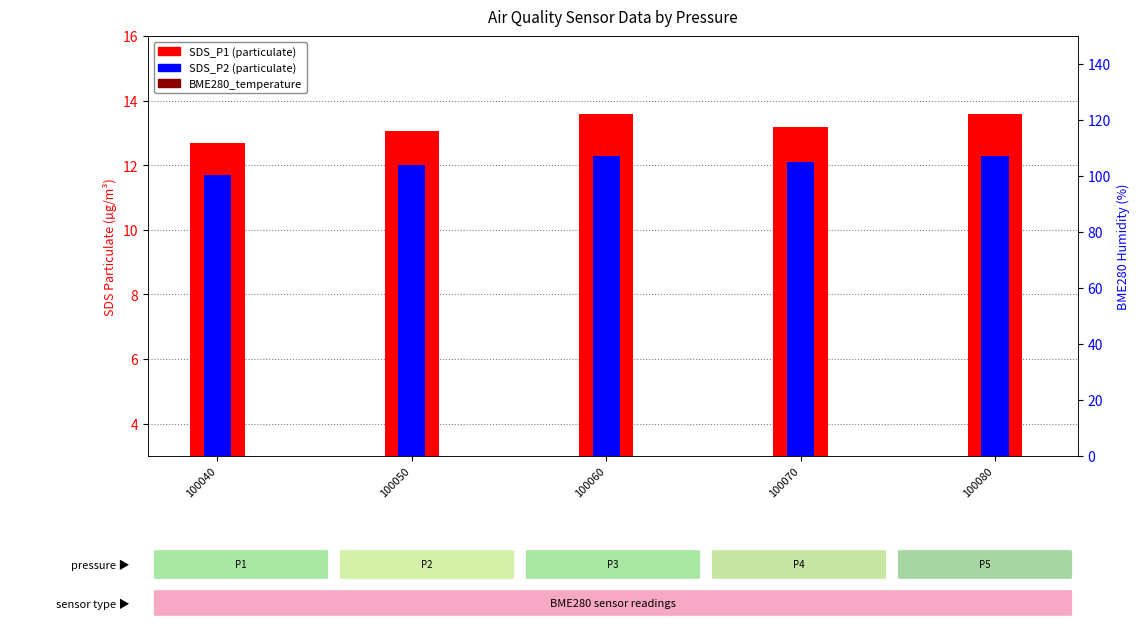

Which category has the highest value across all series?

100060